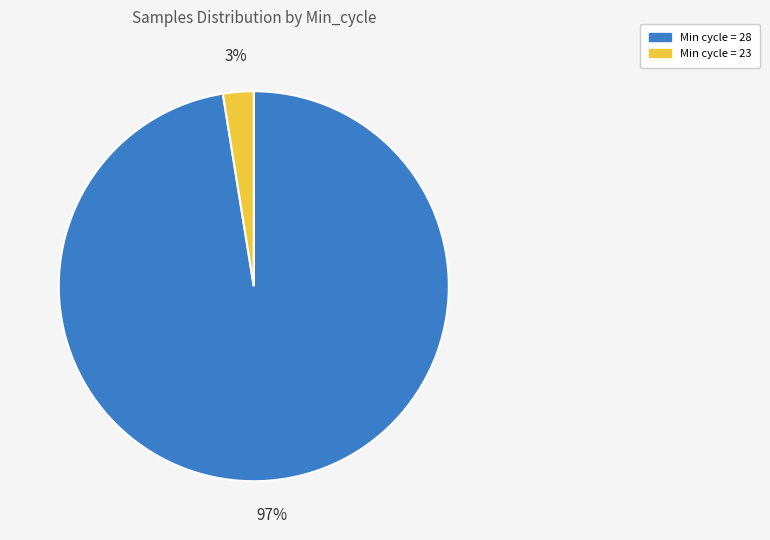

How many segments does this pie chart have?

2